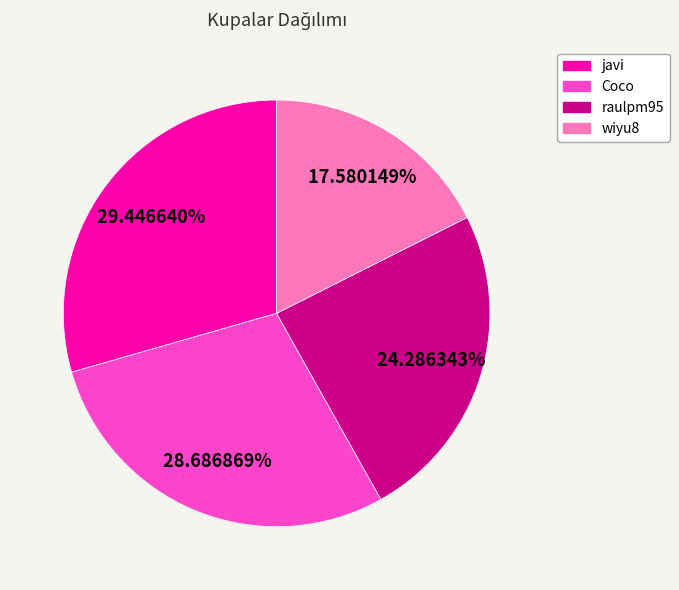

To the nearest percent, what is the combined percentage of Coco and wiyu8?

46%